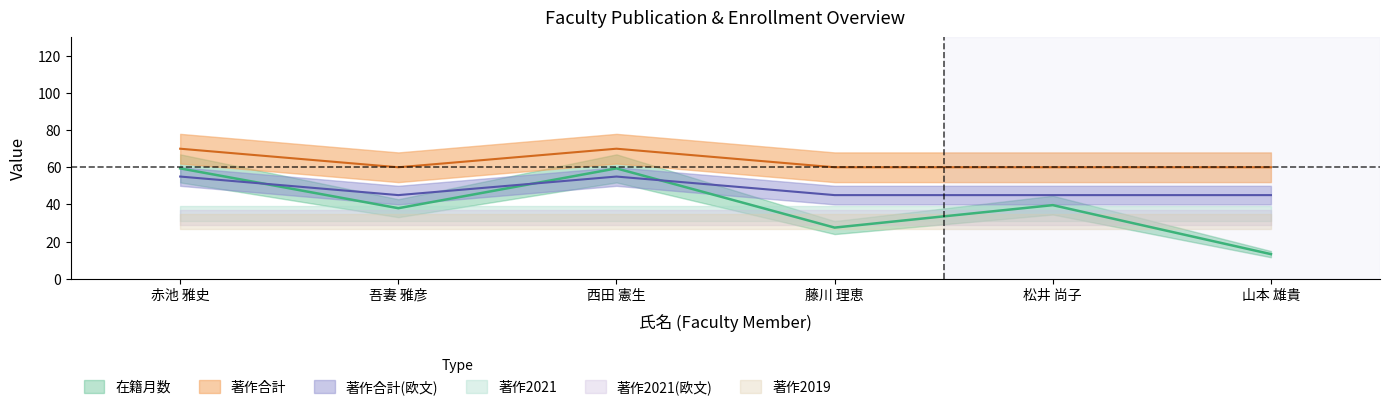

Which series has the widest spread of values?

在籍月数